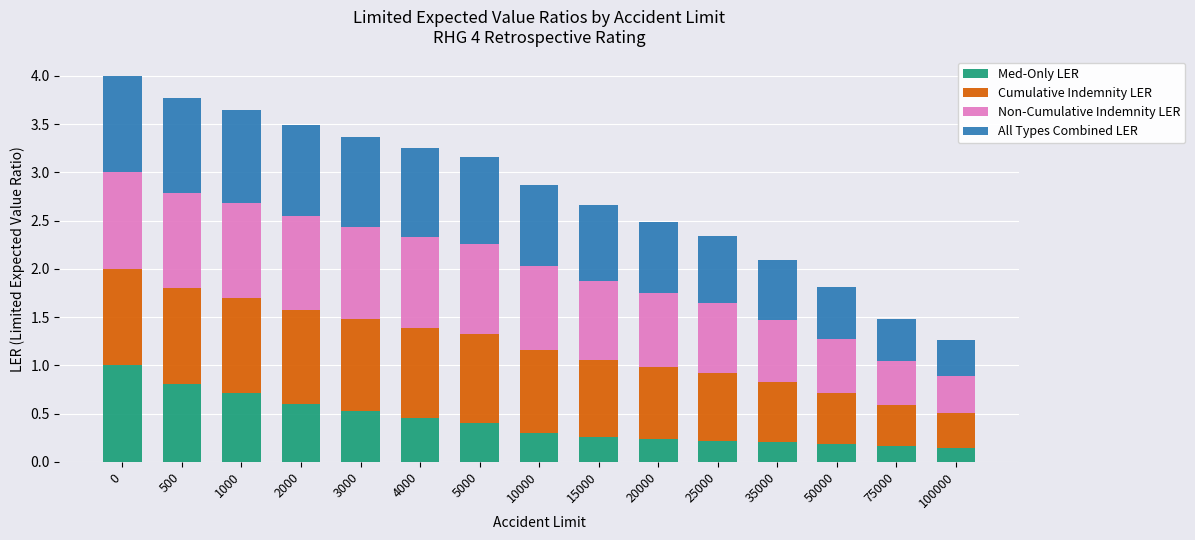

What is the total value across all series at 35000?

2.1